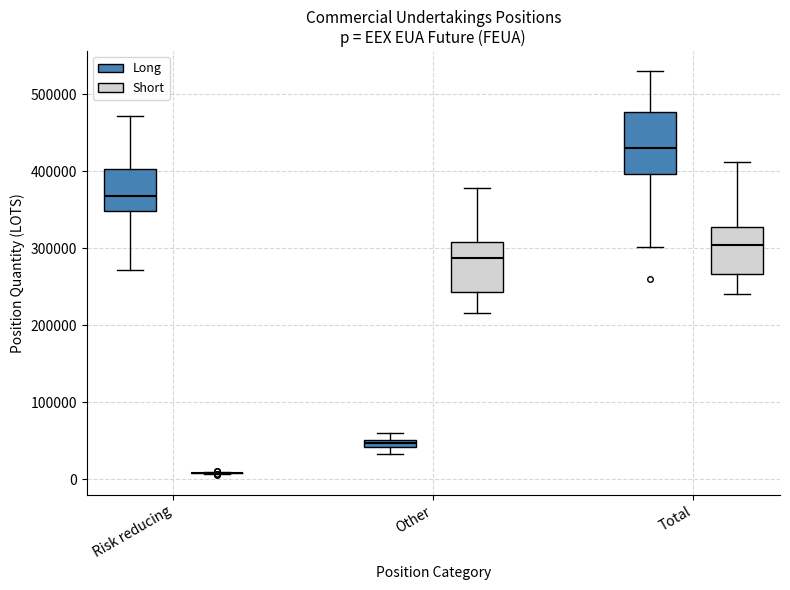

Where is the upper edge of the box for Total (Short) on the y-axis? The values are not printed on the chart, so give them approximately, as read against the axis.

330000